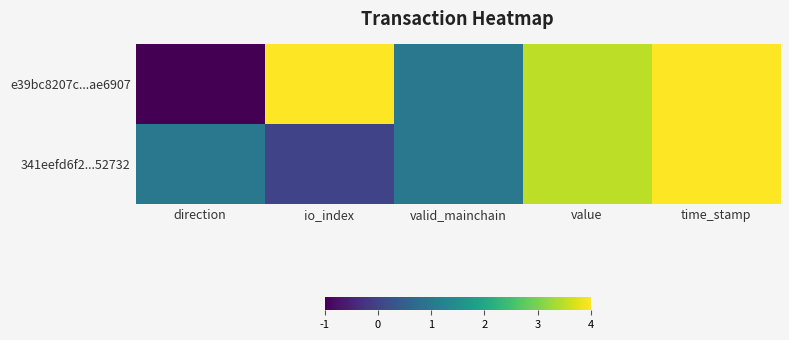

Reading left to right, list all the values displayed in this chart.

e39bc8207c...ae6907: direction=-1.0	io_index=4.0	valid_mainchain=1.0	value=3.5	time_stamp=1636999605.0
341eefd6f2...52732: direction=1.0	io_index=0.0	valid_mainchain=1.0	value=3.5	time_stamp=1636999468.0